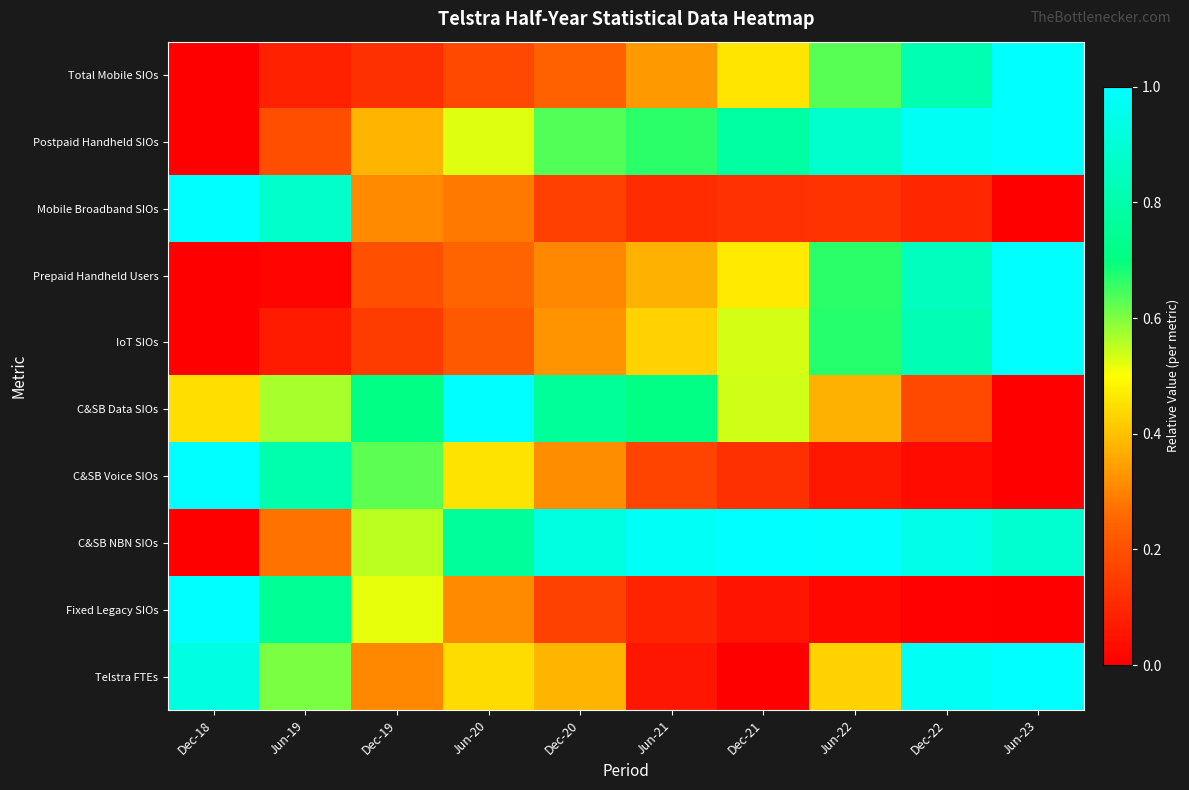

Which series has the widest spread of values?

Total Mobile SIOs